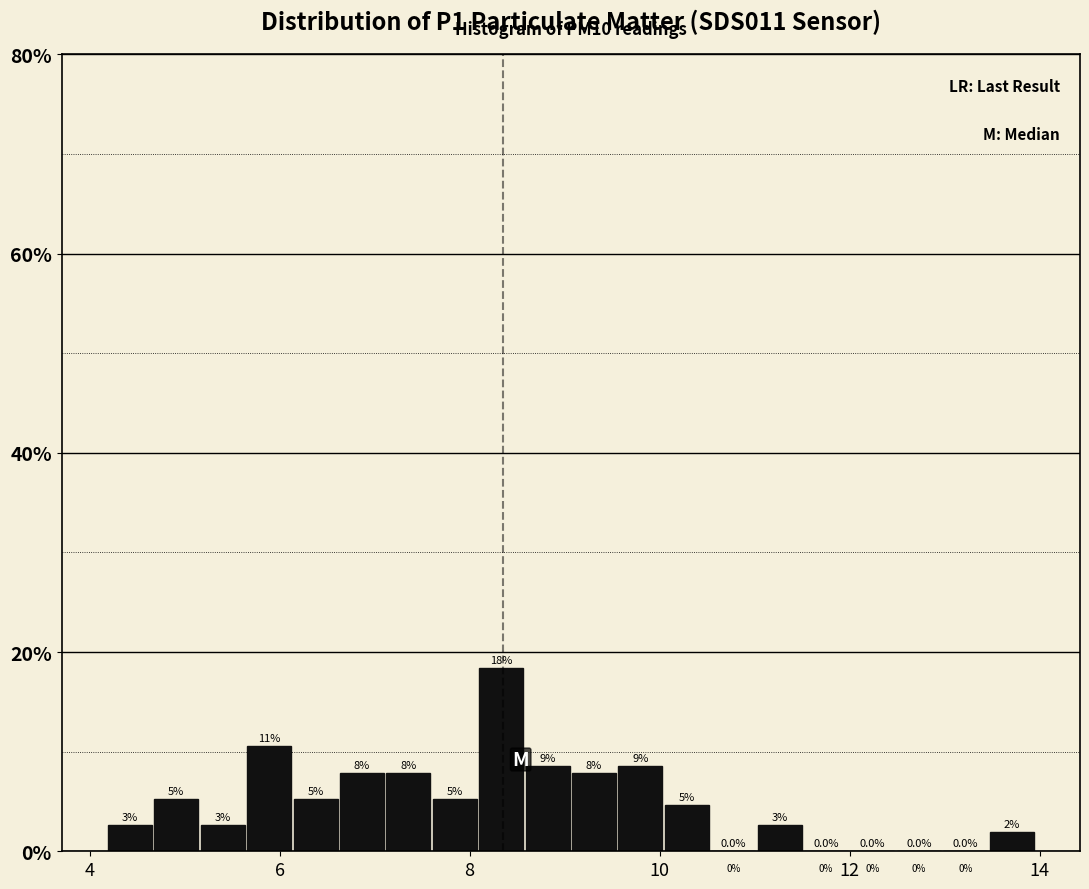

Around what value on the x-axis is the tallest bar? Give the approximate position of its centre, as read against the axis.

8.4